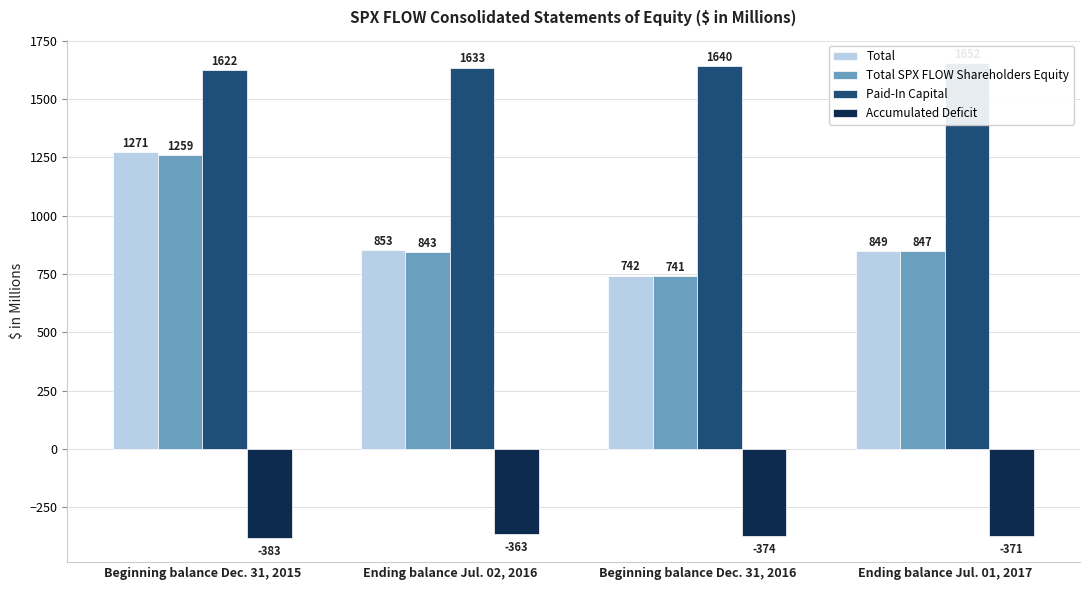

At which label is Total SPX FLOW Shareholders Equity closest to 999?

Ending balance Jul. 01, 2017